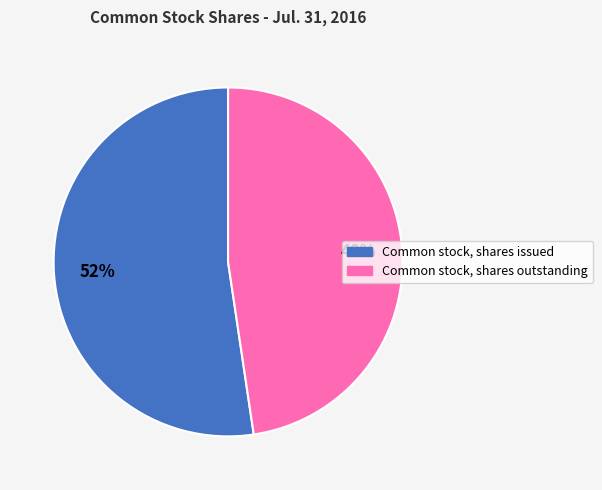

Which category has the smallest portion of the pie?

Common stock, shares outstanding